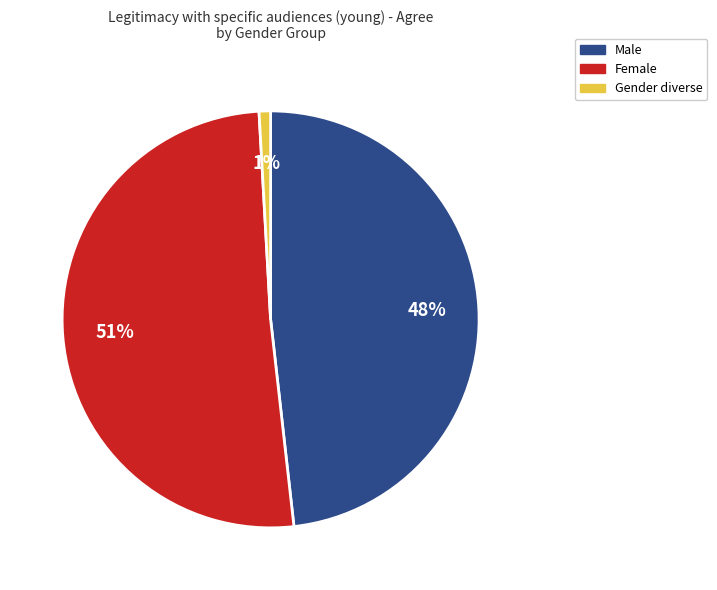

Which slice is the smallest?

Gender diverse